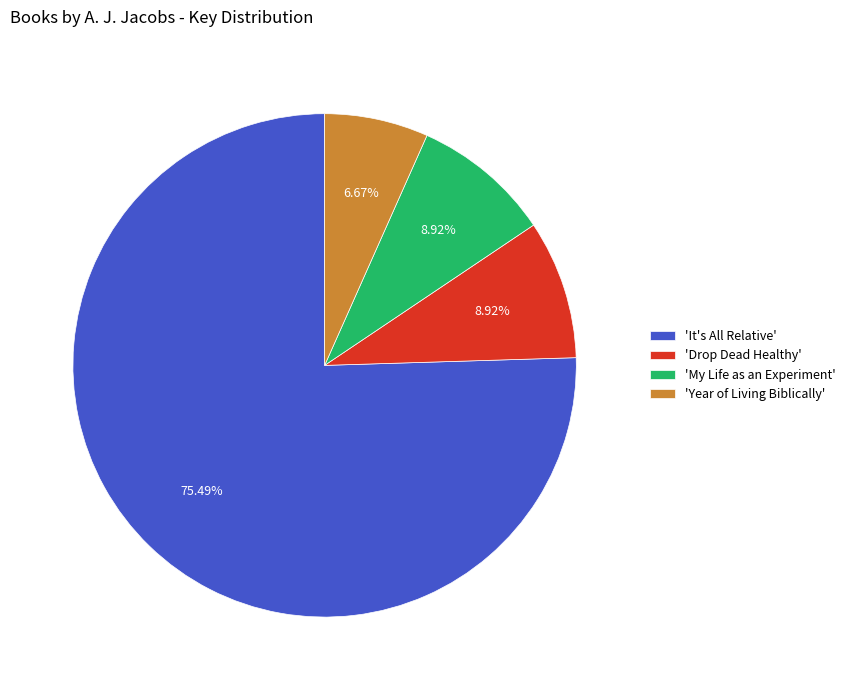

Is the sum of 'It's All Relative' and 'Drop Dead Healthy' greater than half?

Yes